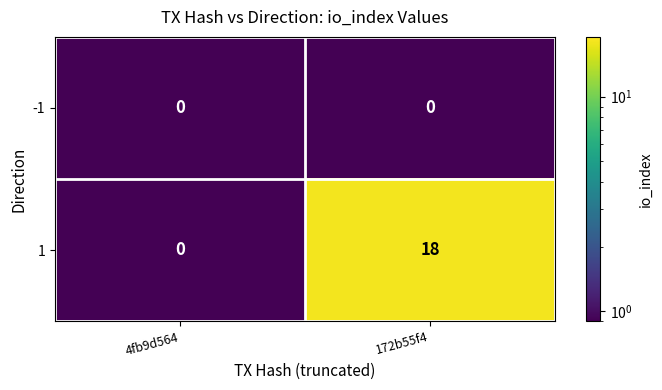

Which category has the highest value in the 1 series?

172b55f4